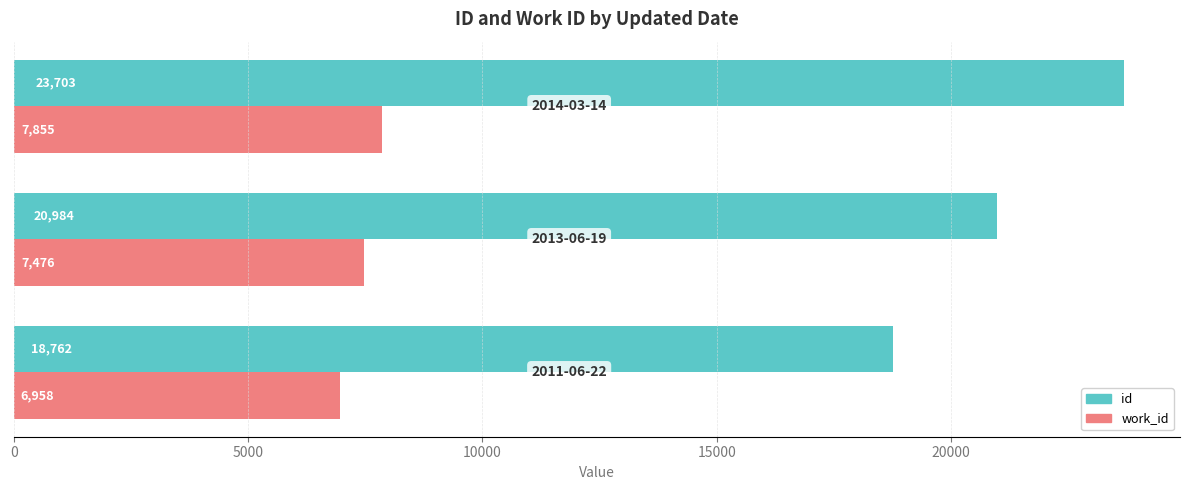

At how many categories does at least one series exceed 16636?

3